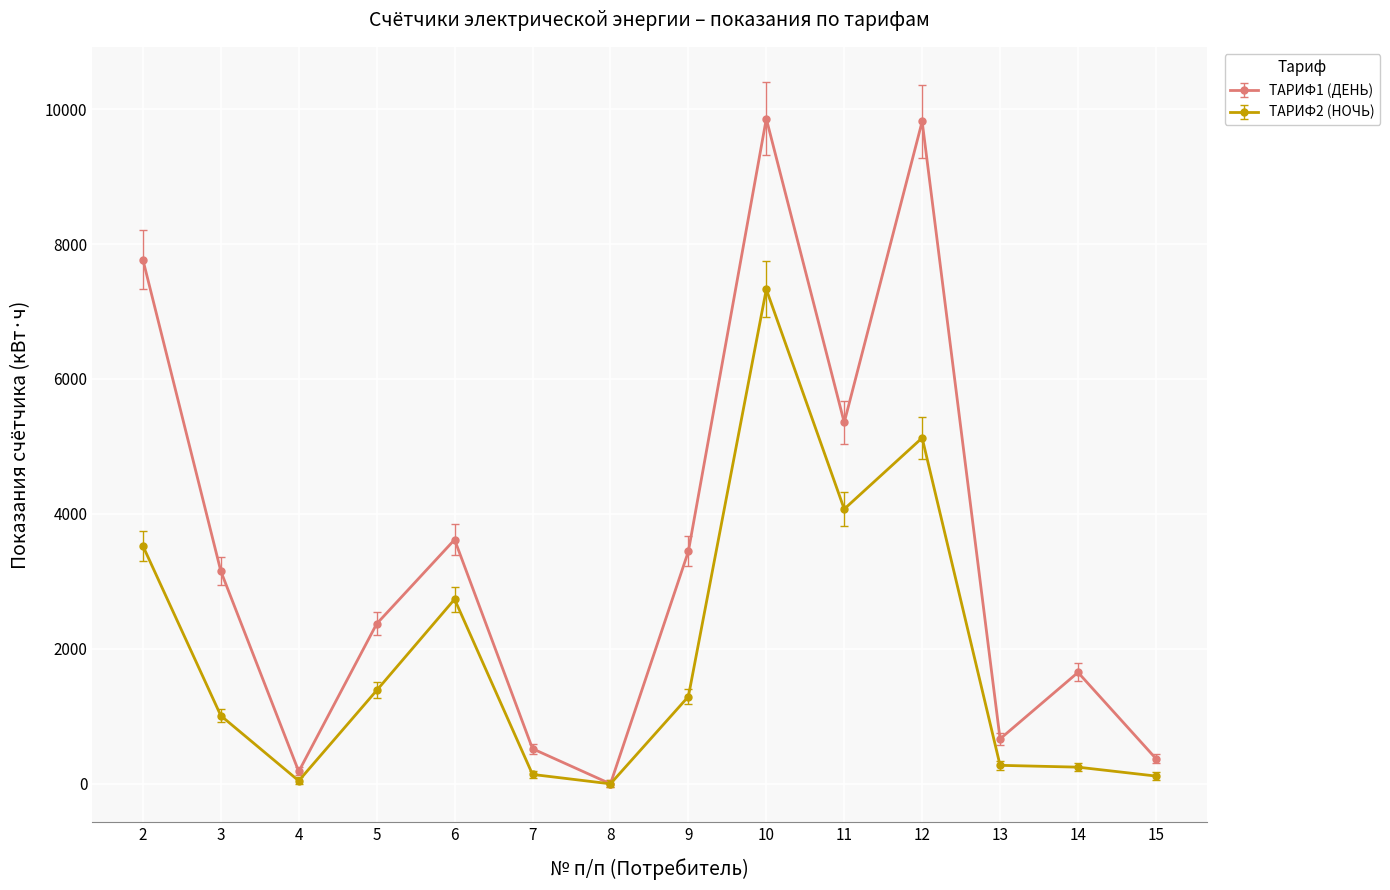

Is it true that ТАРИФ2 (НОЧЬ) equals 2735.9 at 6?

True